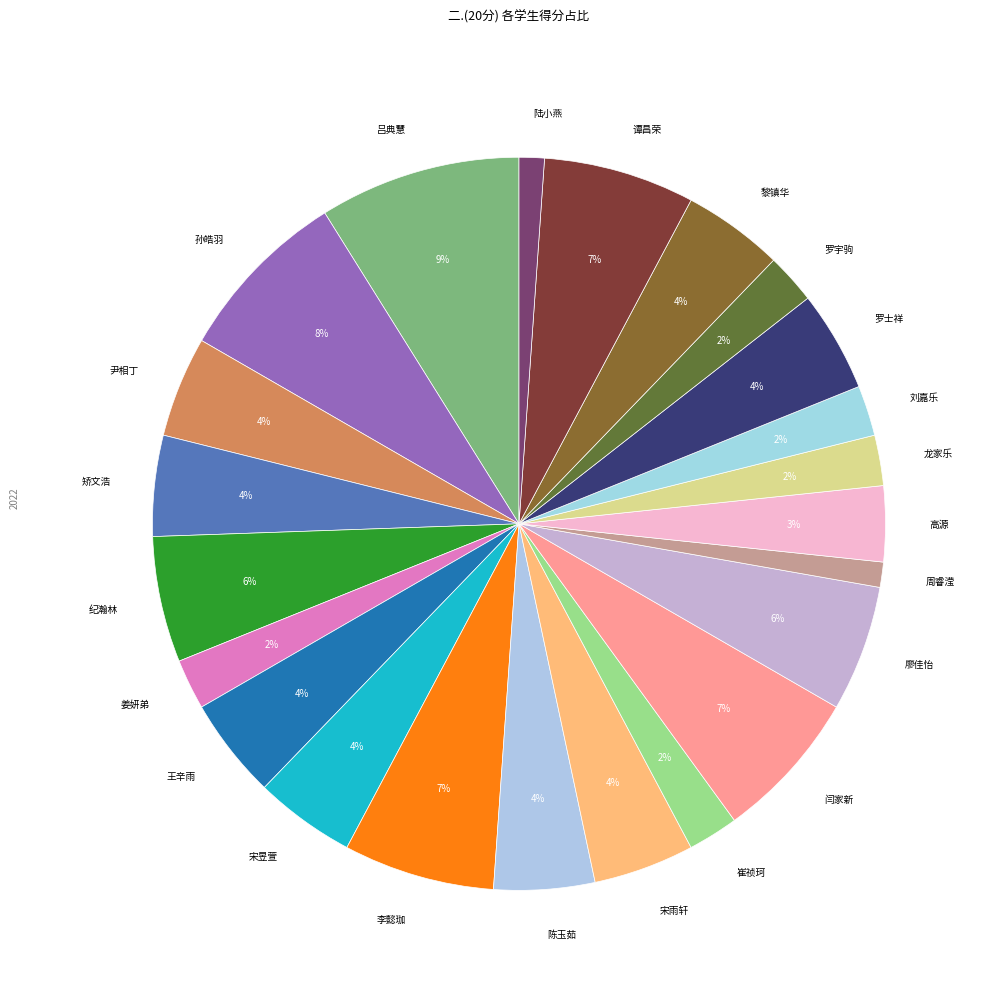

Is 周睿滢 the majority of the pie?

No